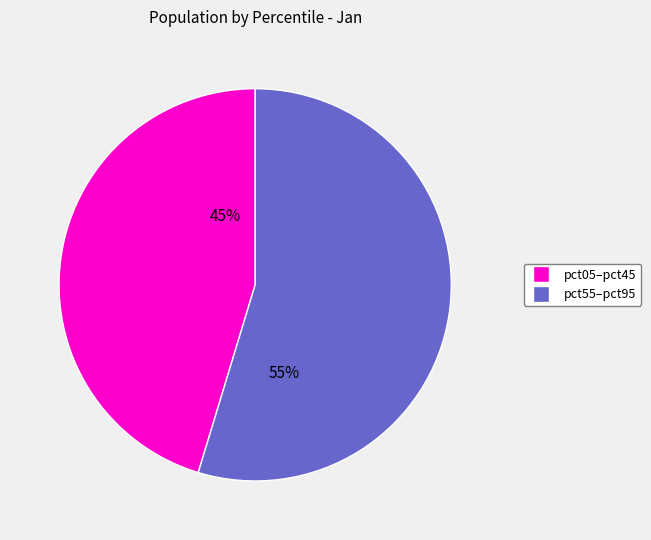

To the nearest percent, what percentage of the pie is pct05–pct45?

45%